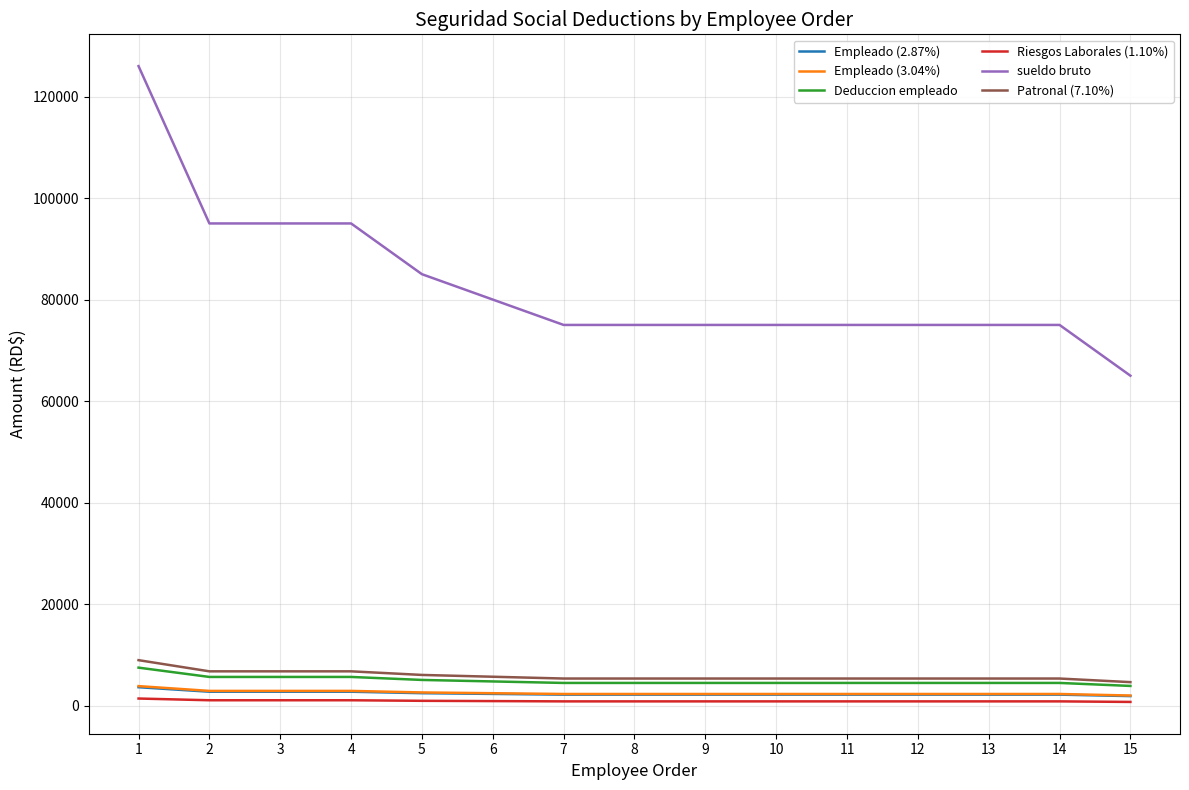

What is the difference between the highest and lowest values at 6?

79120.0